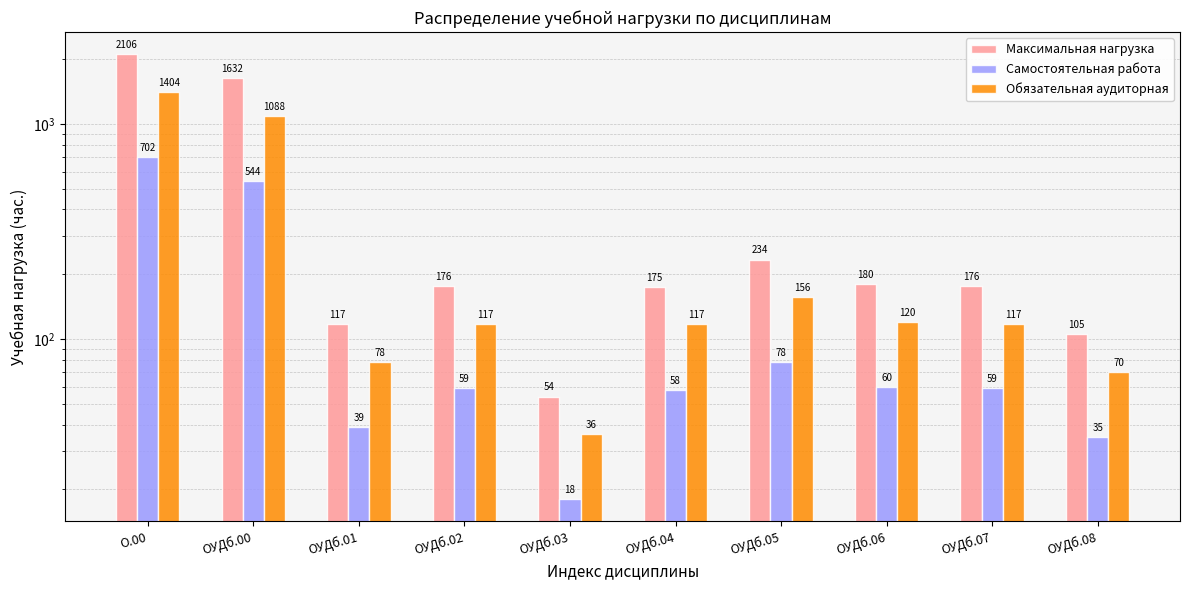

What is the maximum value for Обязательная аудиторная?

1404